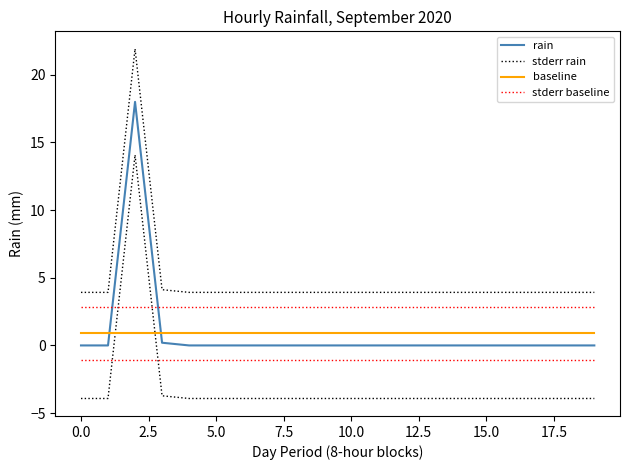

At which label is rain closest to 9?

5.0